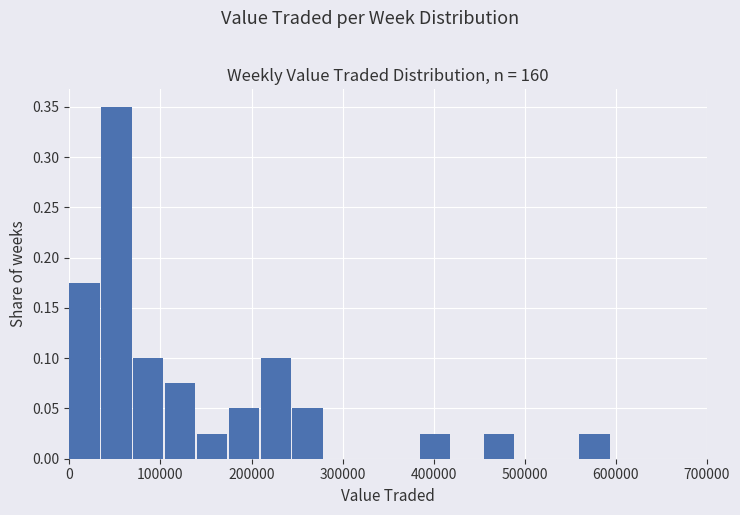

Read against the x-axis, roughly where is the centre of the tallest bar?

50000